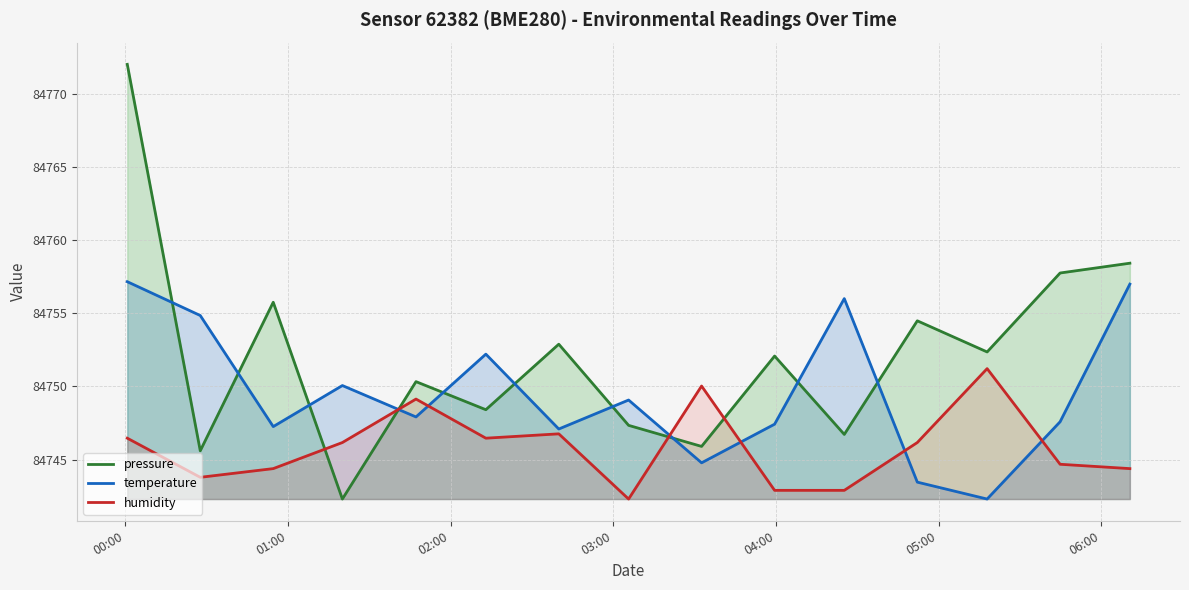

True or false: humidity has a value of 129154.3 at 2023-05-02T02:13:02.

False